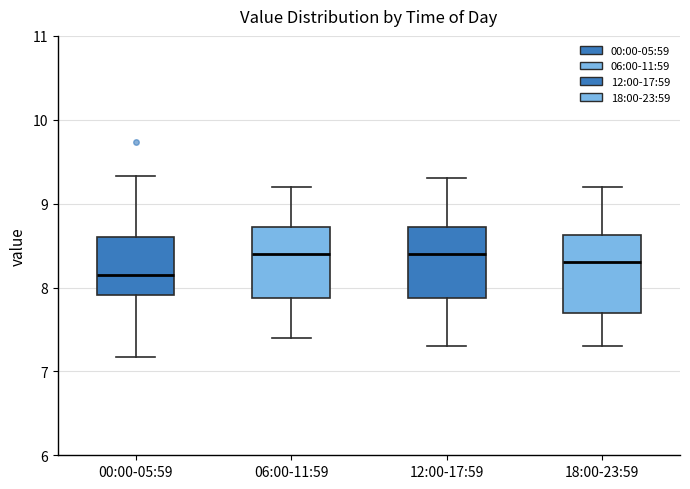

Where is the upper edge of the box for 06:00-11:59 on the y-axis? The values are not printed on the chart, so give them approximately, as read against the axis.

8.7